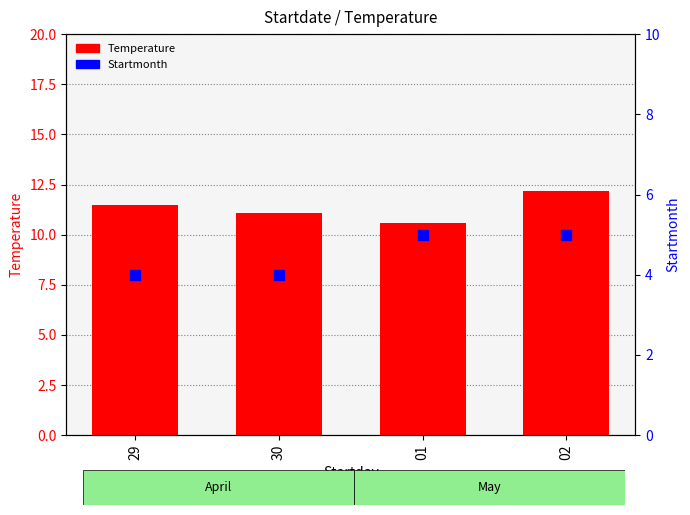

Is the value of Startmonth at 01 greater than the value of Temperature at 30?

No